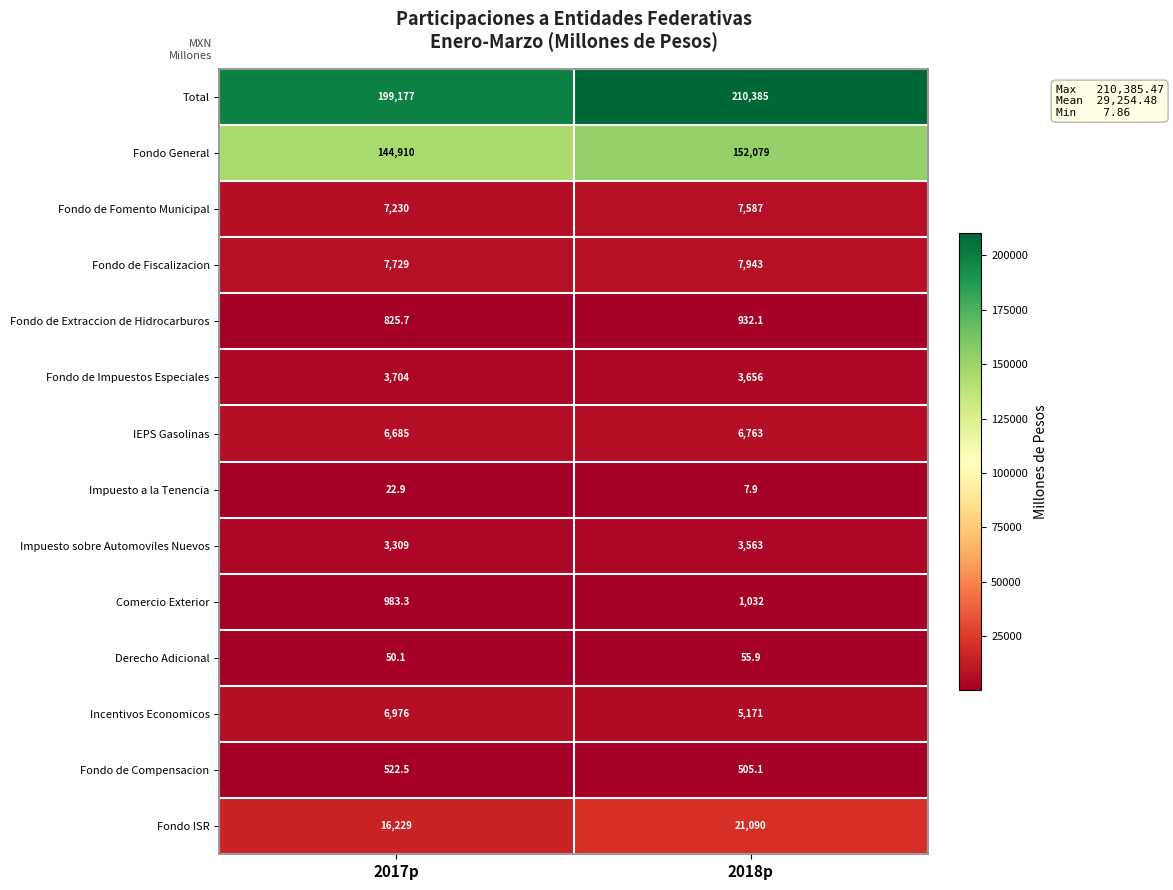

Between 2017p and 2018p, which series saw the biggest shift?

Total